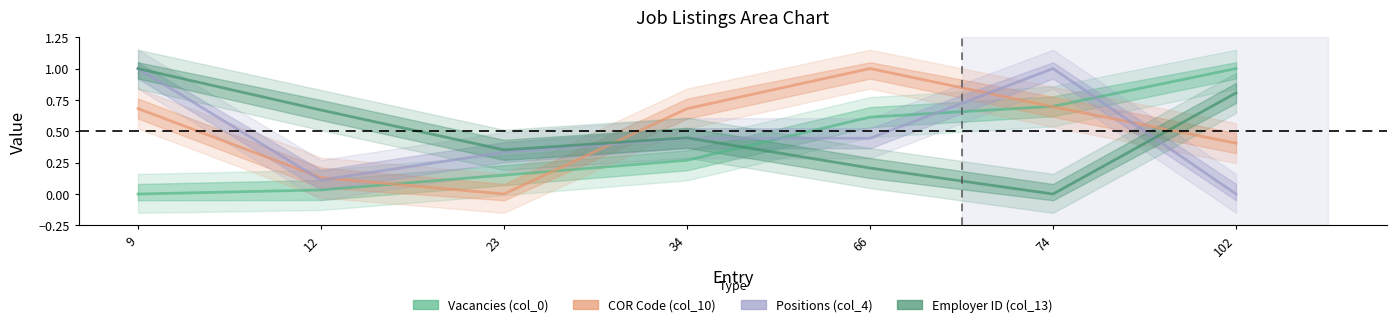

What is the spread (max minus min) of values at 23?

0.4